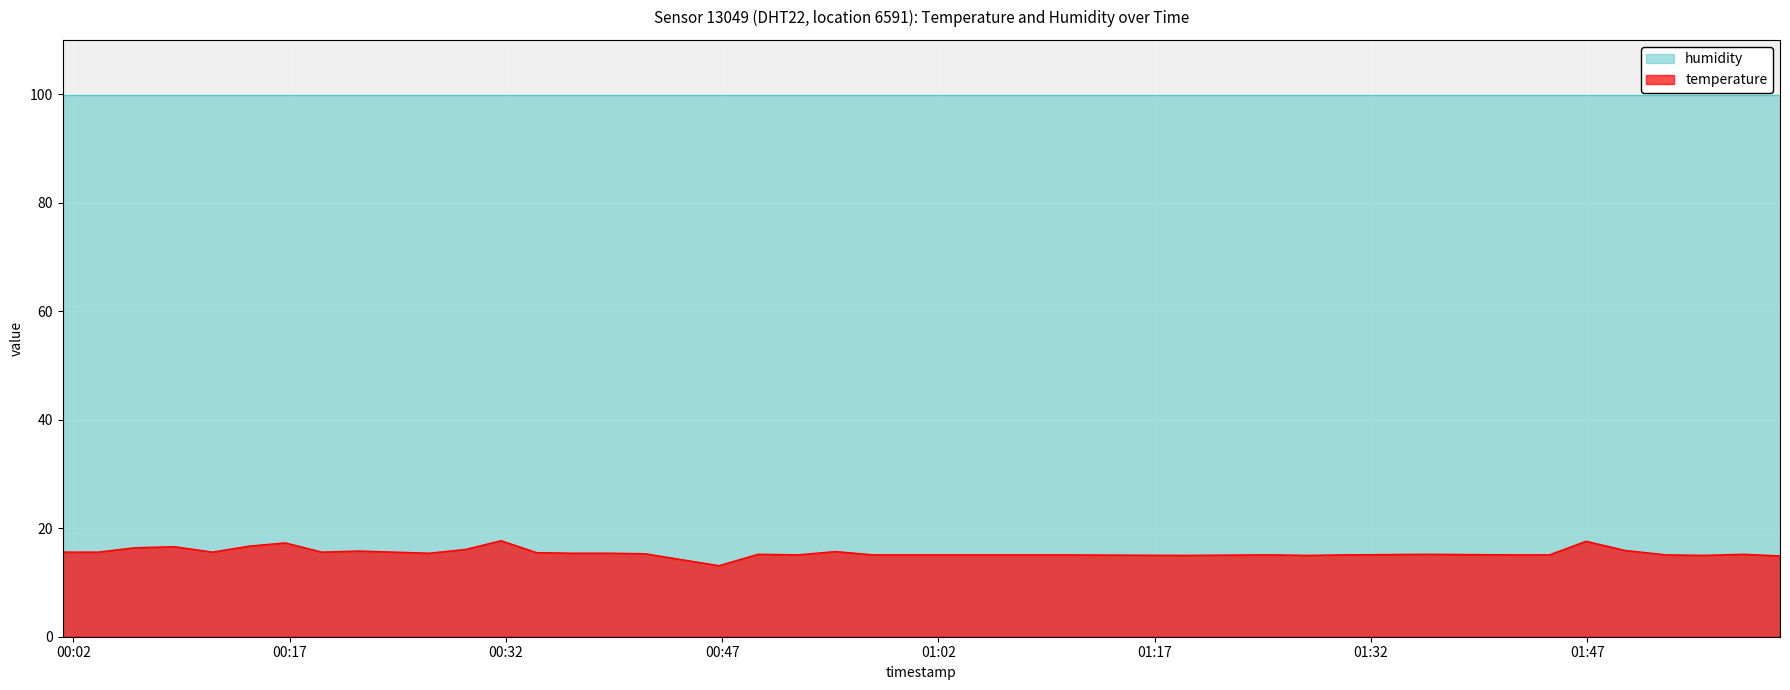

How many values are below 15?

2